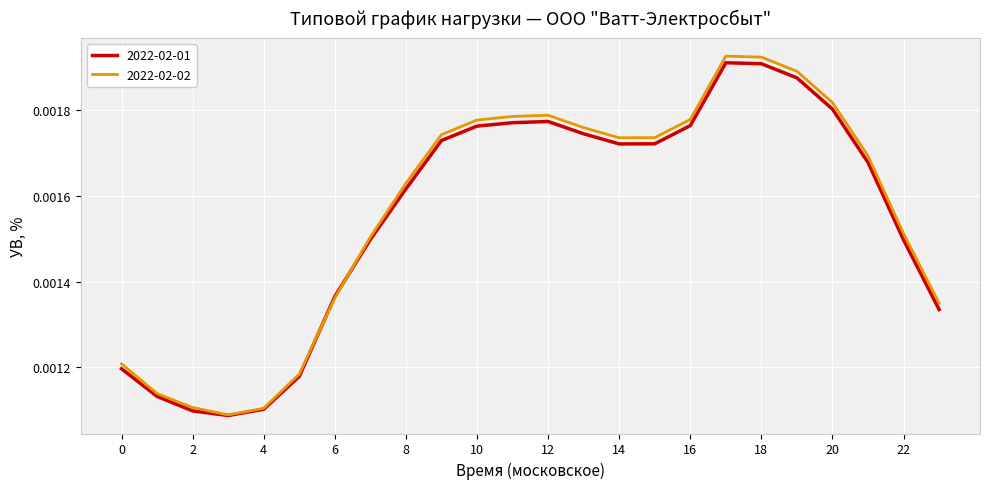

Reading left to right, extract all data points from this chart.

2022-02-01: 0=0.0	1=0.0	2=0.0	3=0.0	4=0.0	5=0.0	6=0.0	7=0.0	8=0.0	9=0.0	10=0.0	11=0.0	12=0.0	13=0.0	14=0.0	15=0.0	16=0.0	17=0.0	18=0.0	19=0.0	20=0.0	21=0.0	22=0.0	23=0.0
2022-02-02: 0=0.0	1=0.0	2=0.0	3=0.0	4=0.0	5=0.0	6=0.0	7=0.0	8=0.0	9=0.0	10=0.0	11=0.0	12=0.0	13=0.0	14=0.0	15=0.0	16=0.0	17=0.0	18=0.0	19=0.0	20=0.0	21=0.0	22=0.0	23=0.0